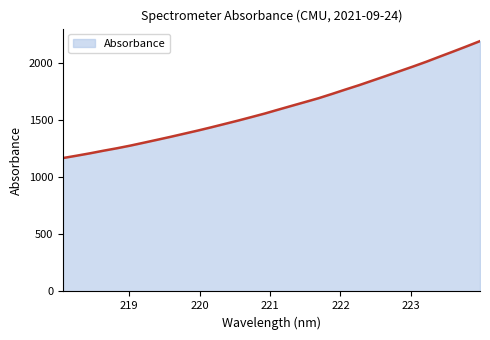

What is the difference between the maximum and minimum values?

1025.0